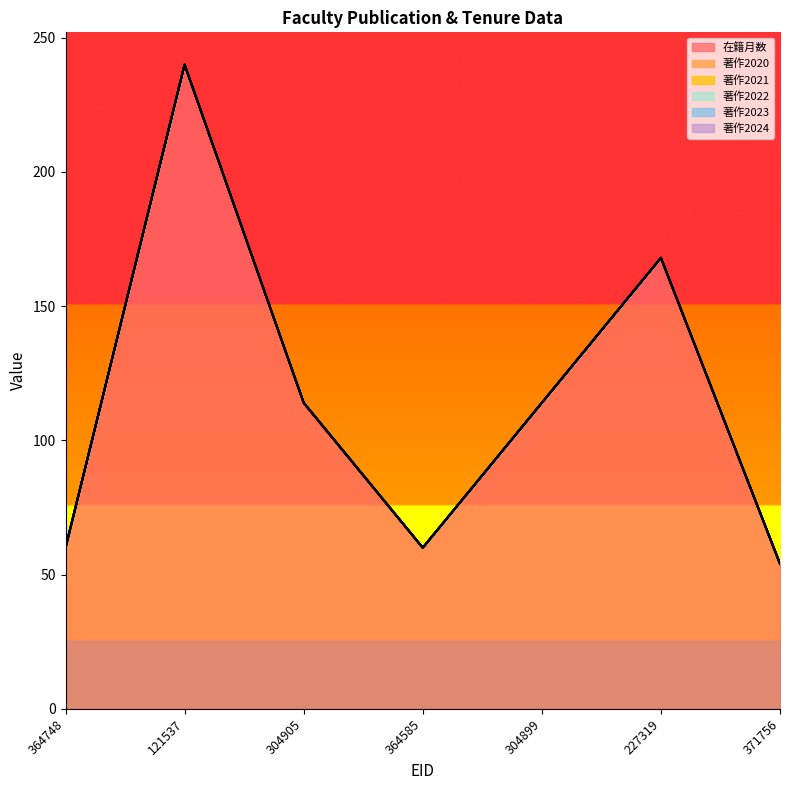

Where does the 在籍月数 series first go above 114?

121537